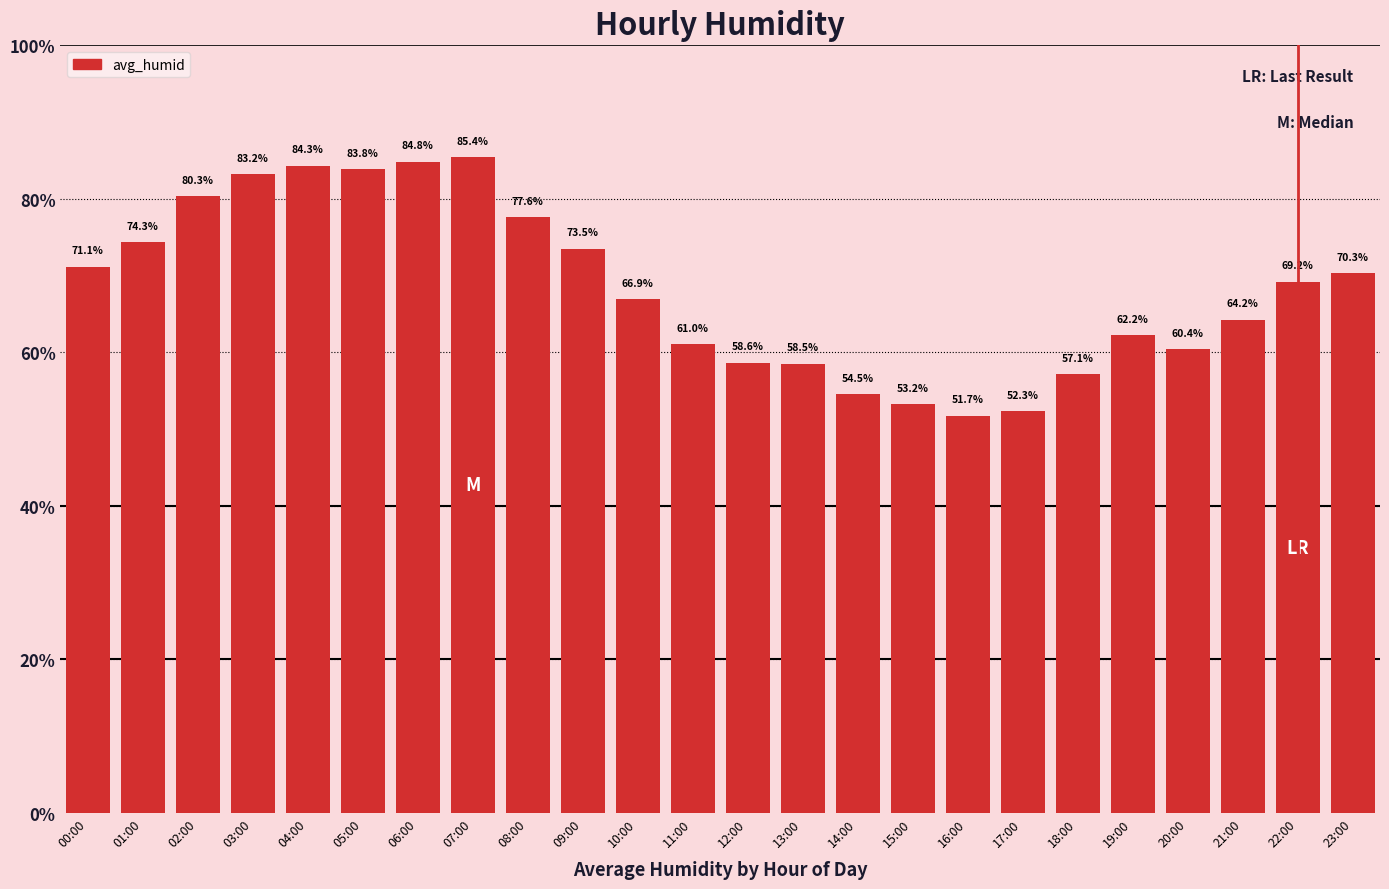

Does the chart contain stacked bars?

No